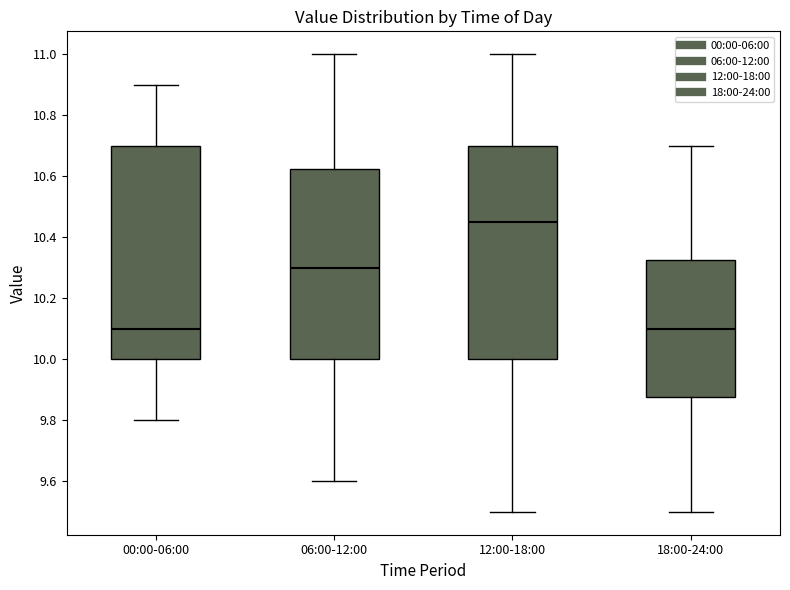

Where does the median line of the box for 18:00-24:00 sit on the y-axis? The values are not printed on the chart, so give them approximately, as read against the axis.

10.10